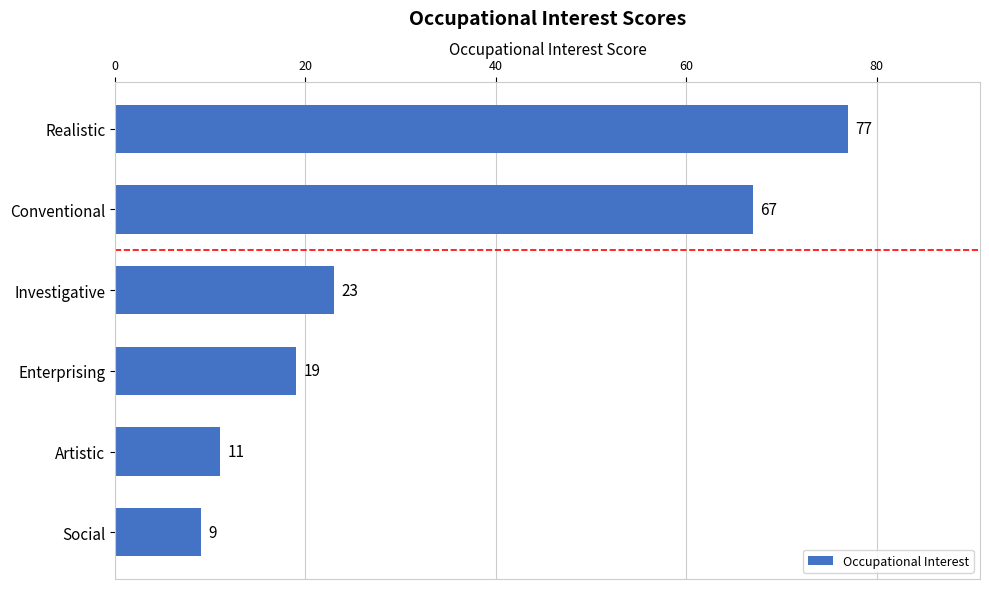

Between Realistic and Artistic, which is larger?

Realistic